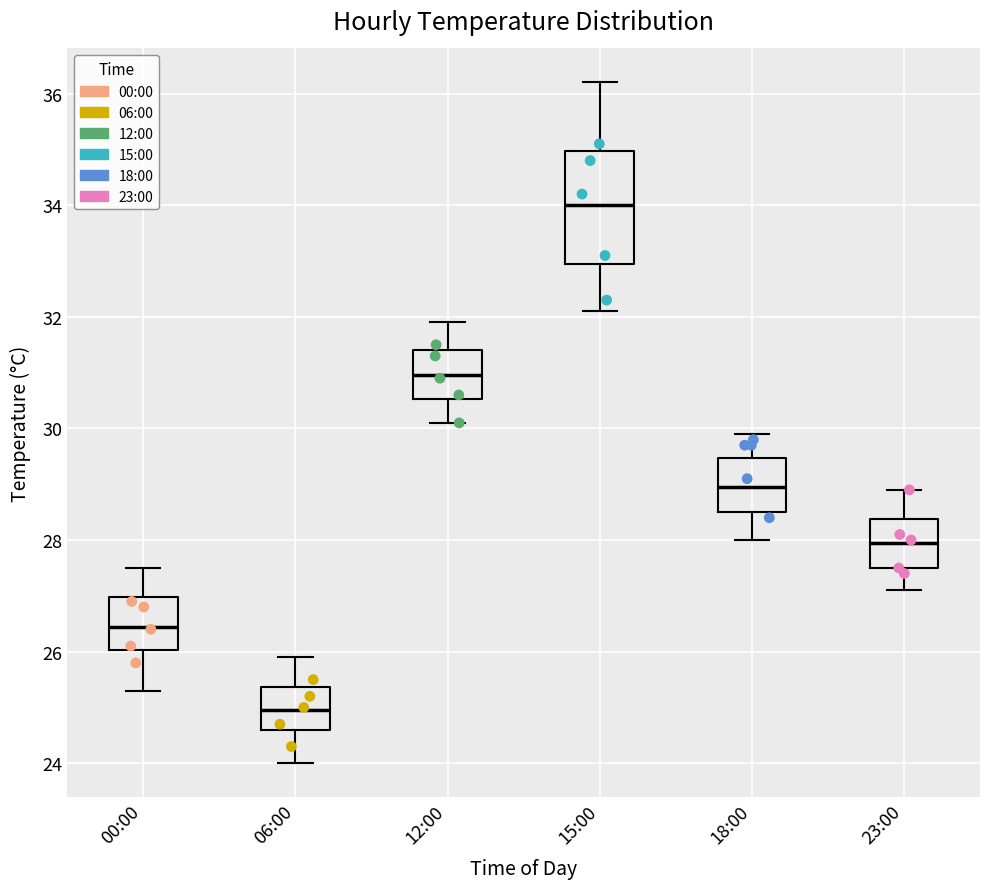

Which box's median line is the highest?

15:00